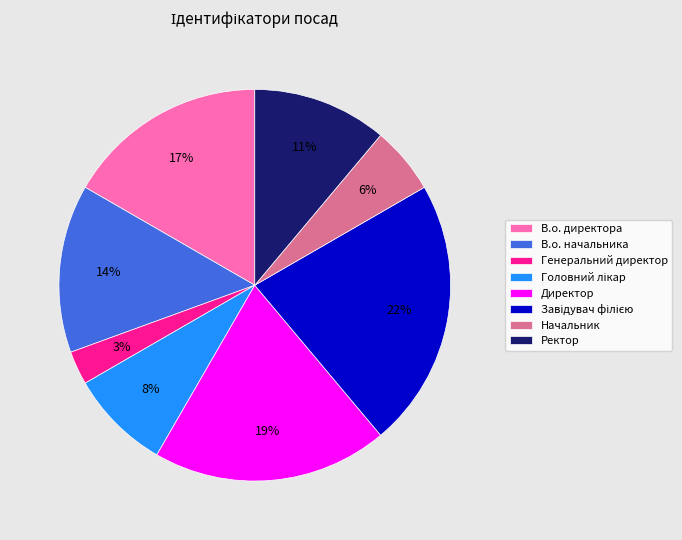

Does Генеральний директор represent more than half of the total?

No